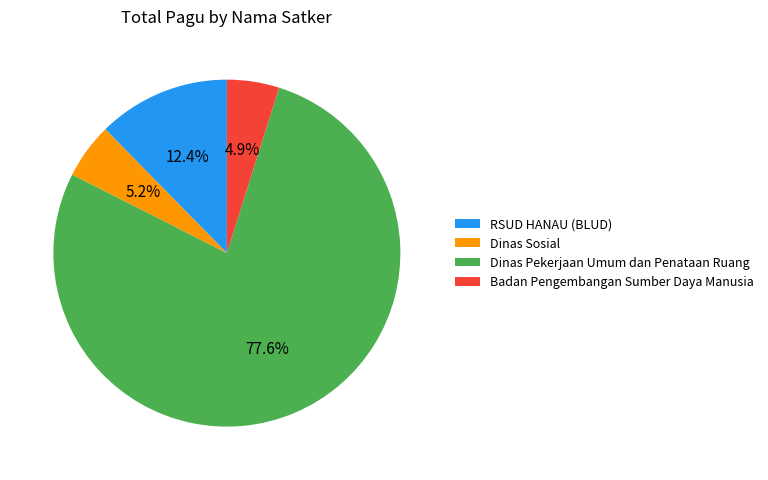

Does Dinas Pekerjaan Umum dan Penataan Ruang account for over 50% of the chart?

Yes